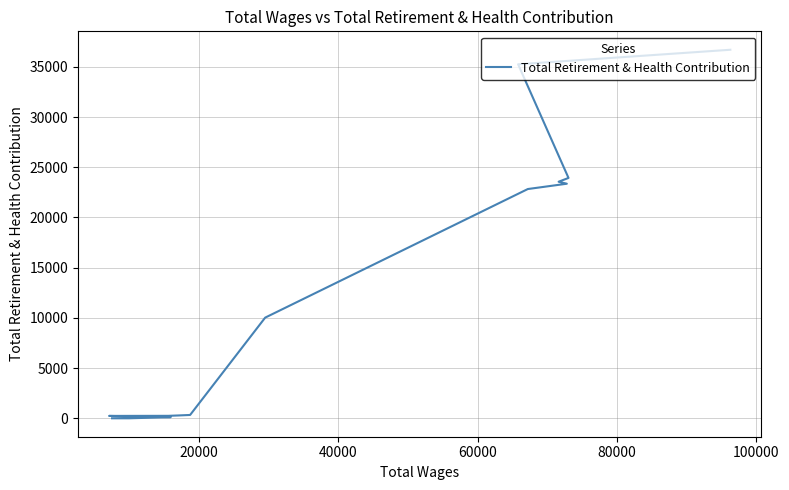

True or false: there are more than 2 points higher than both neighbors.

False